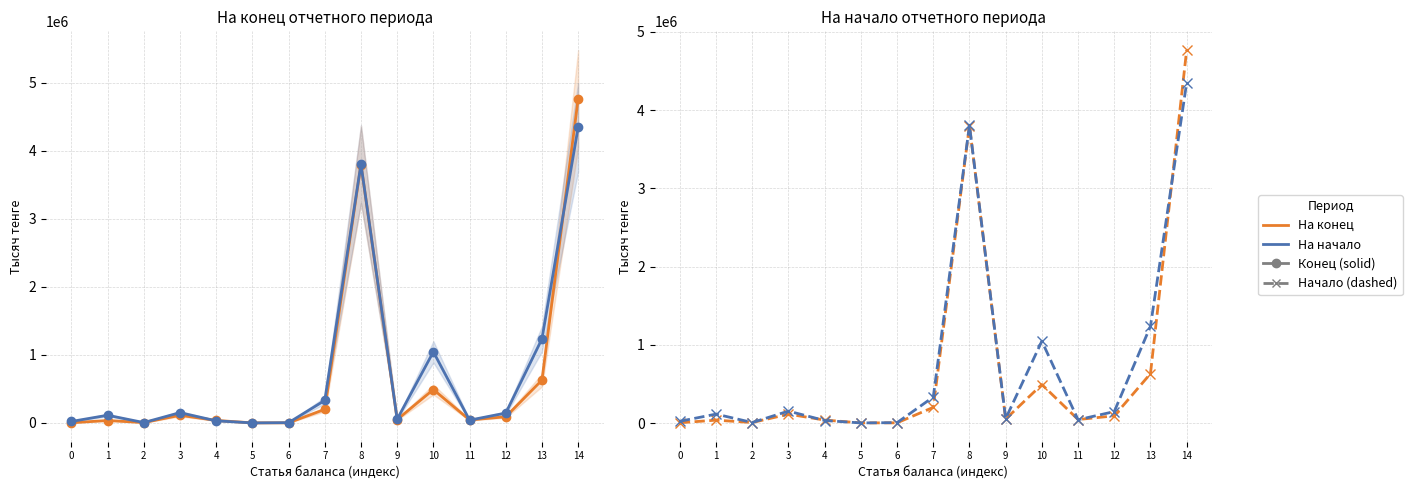

Is this an area chart (filled region under the line)?

No